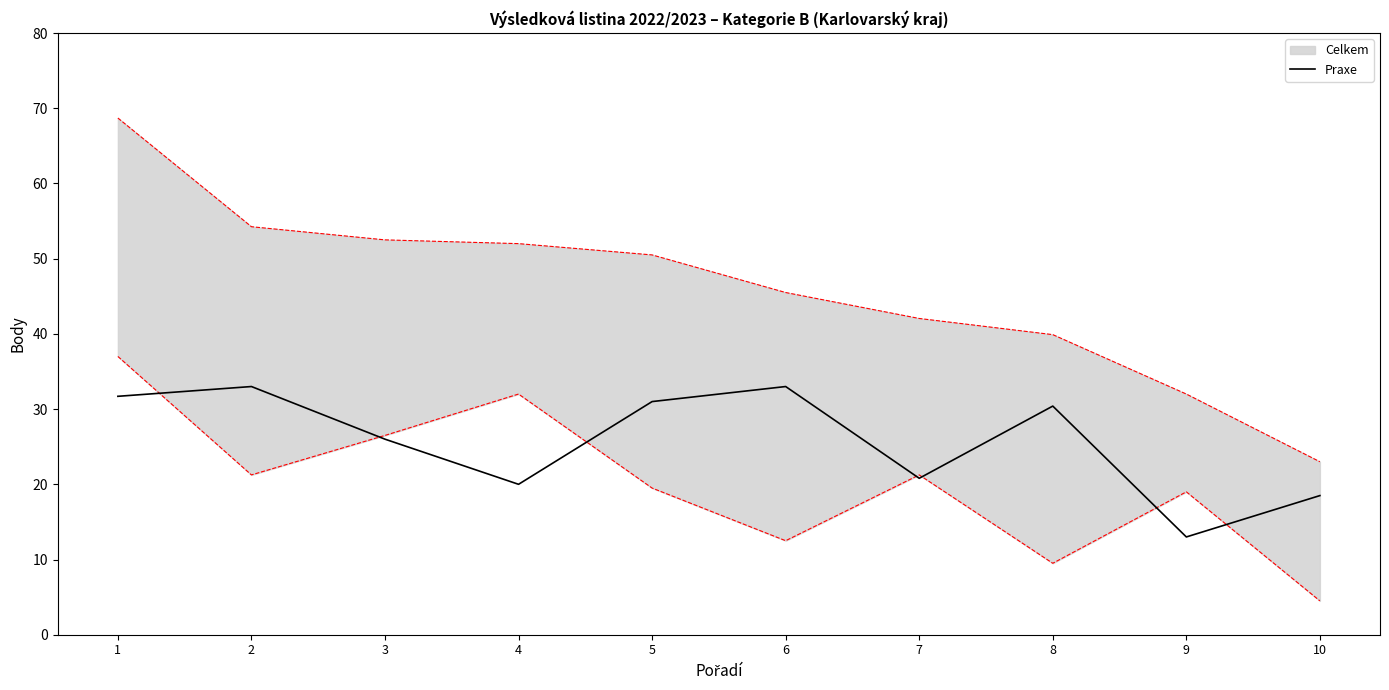

Reading left to right, list all the values displayed in this chart.

31.7	33.0	26.0	20.0	31.0	33.0	20.8	30.4	13.0	18.5